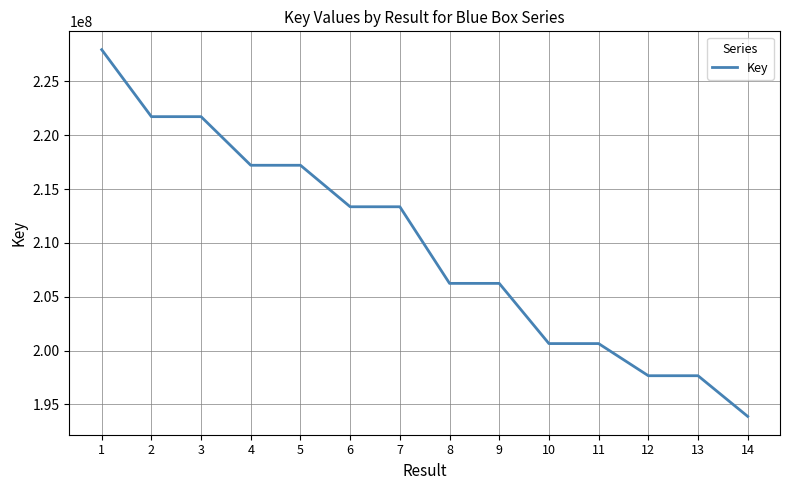

The value at 1 is 143378039. True or false?

False